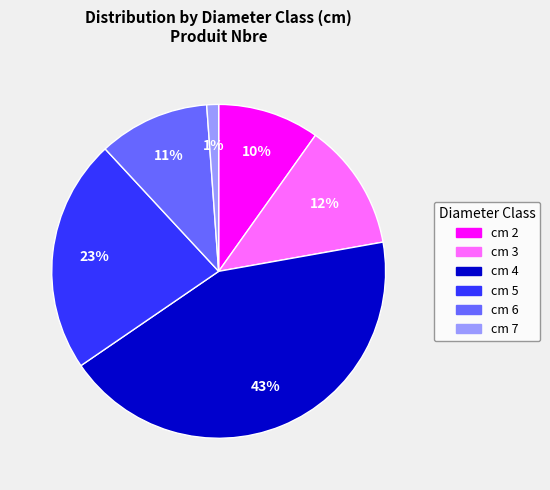

Does any single category account for the majority?

No